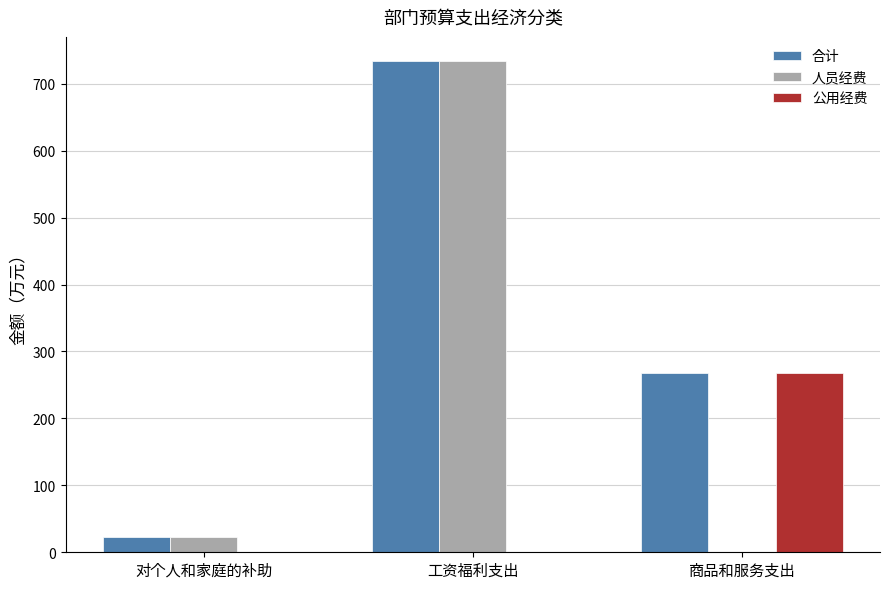

Are the bars grouped side by side (vs. stacked)?

Yes